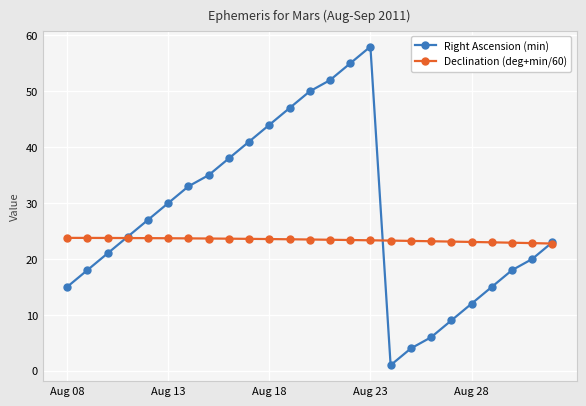

What is the value of the Declination (deg+min/60) point at the 9th from the left?

23.6